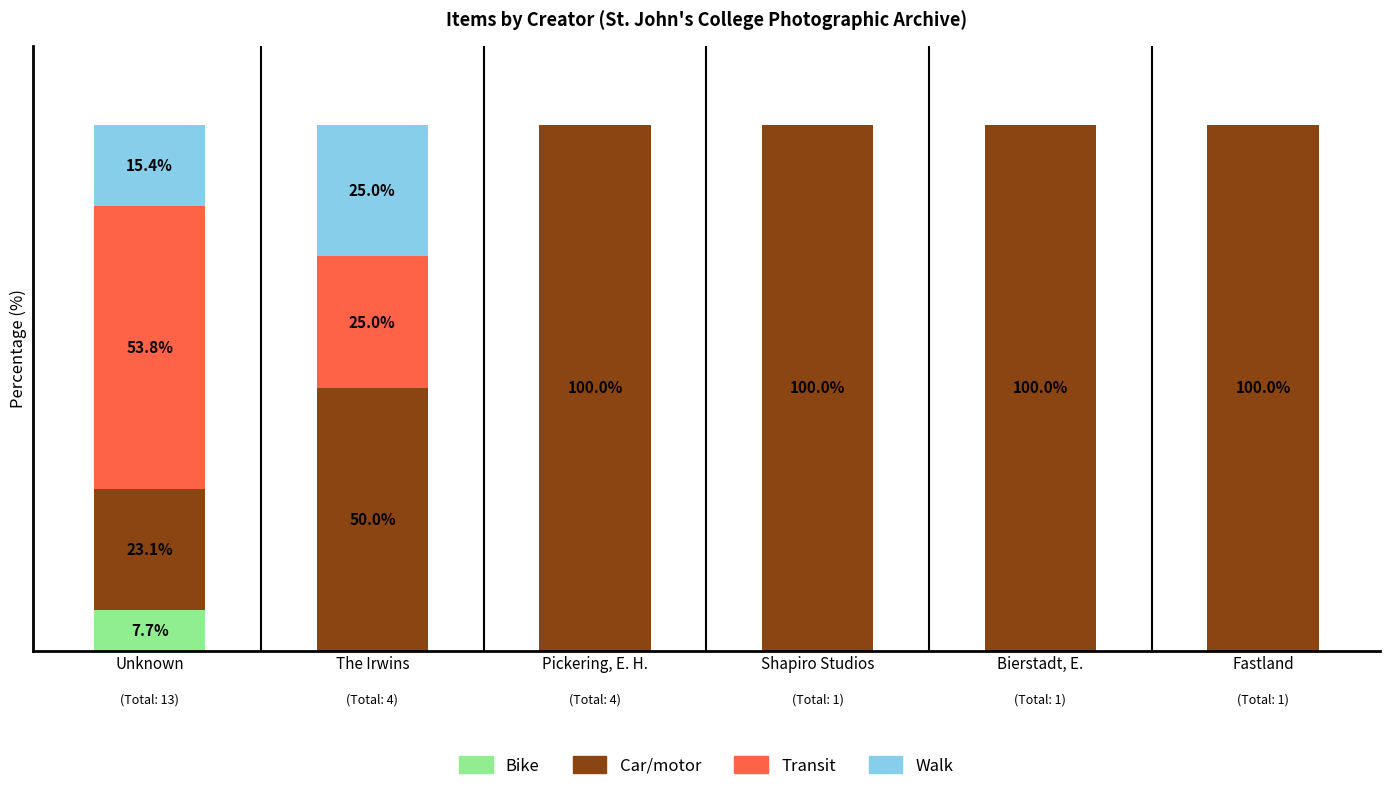

The value of Bike at Unknown is 7.7. True or false?

True